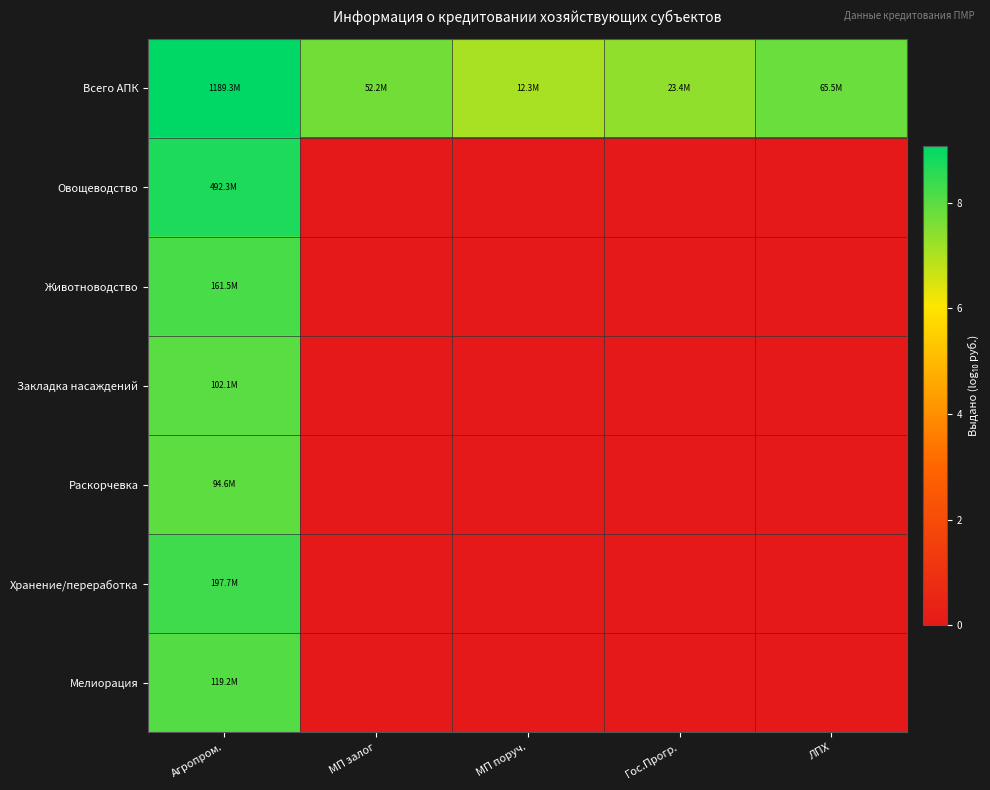

Between МП поруч. and МП залог, which is larger?

МП залог